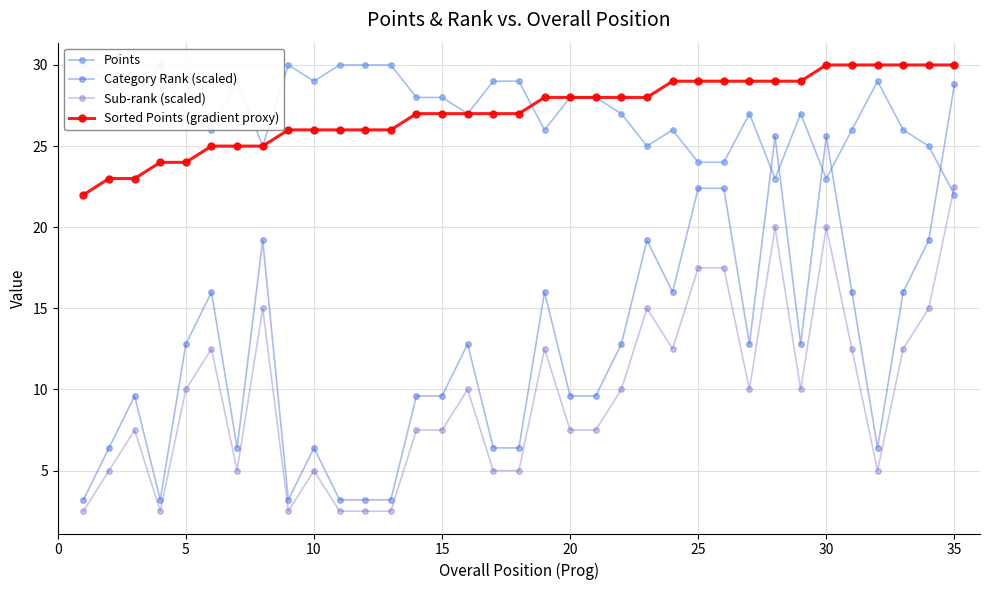

How many lines are shown in the chart?

4